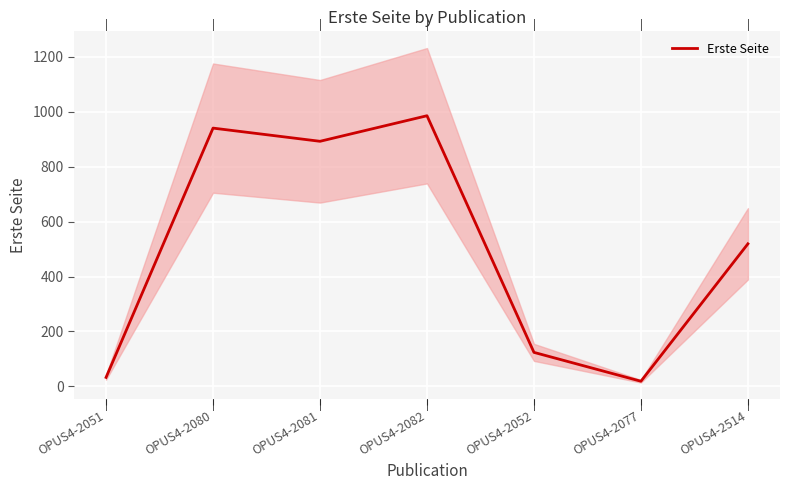

What position from the right is OPUS4-2077?

2